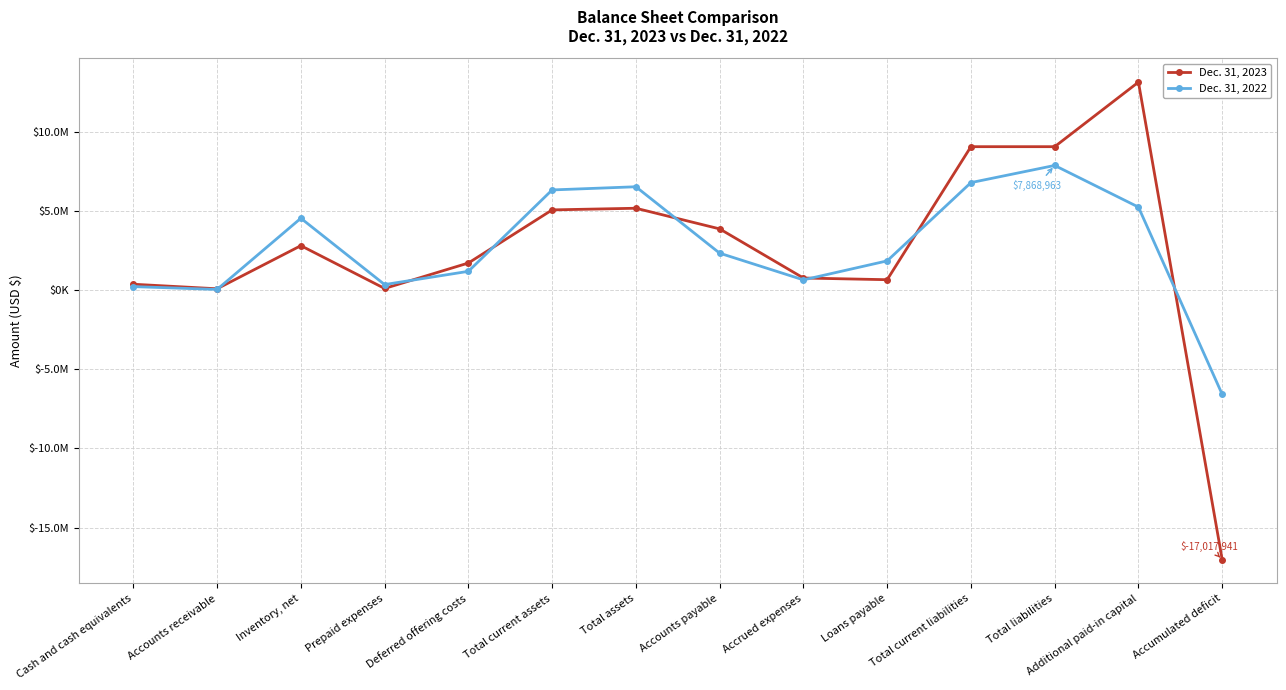

Between Loans payable and Total current liabilities, which series saw the biggest shift?

Dec. 31, 2023